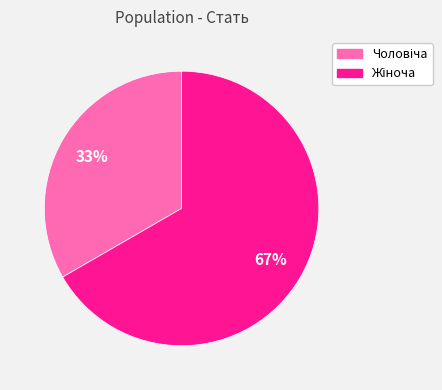

Is there a majority slice in this chart?

Yes